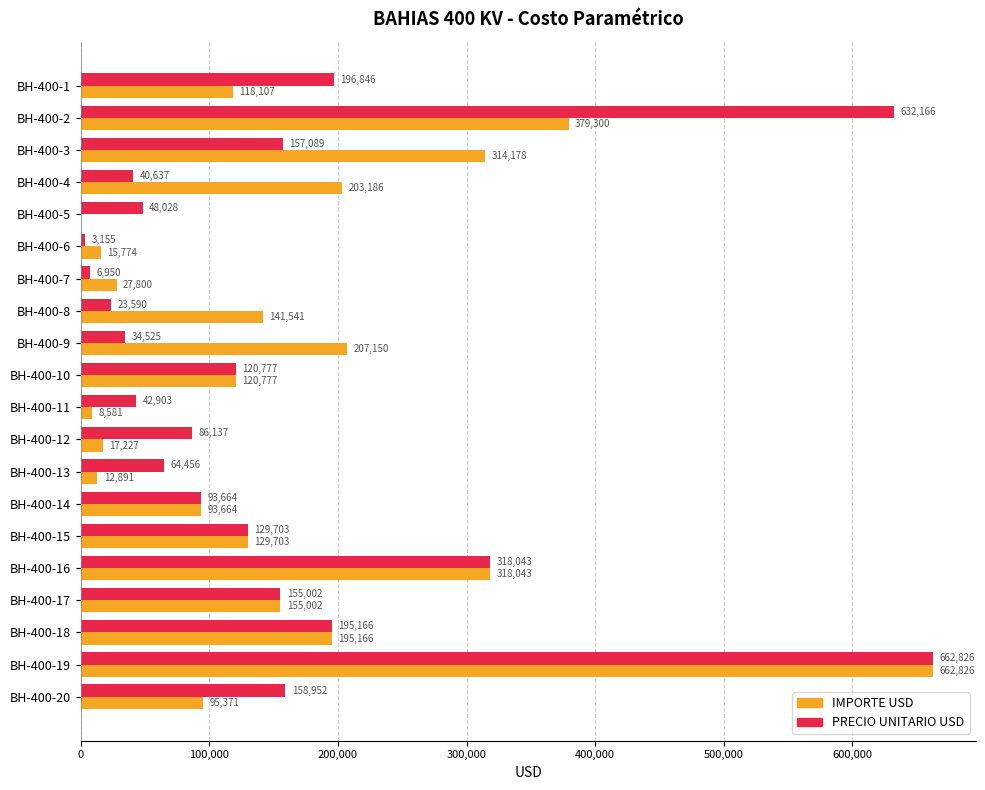

At which label does PRECIO UNITARIO USD reach its peak?

BH-400-19